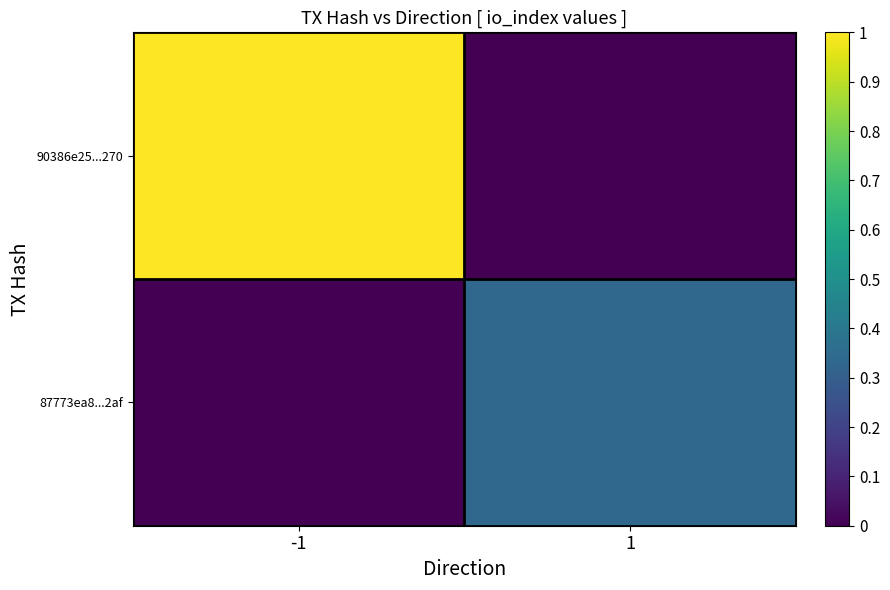

What is the spread (max minus min) of values at 1?

0.3